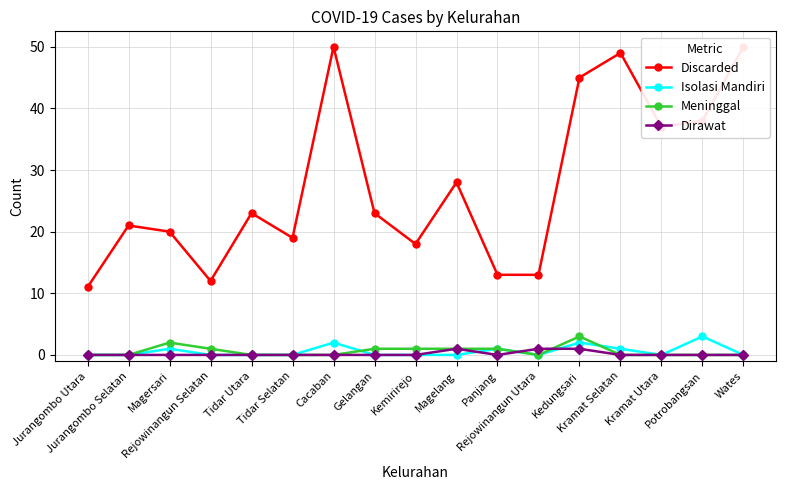

At how many categories does at least one series exceed 48?

3